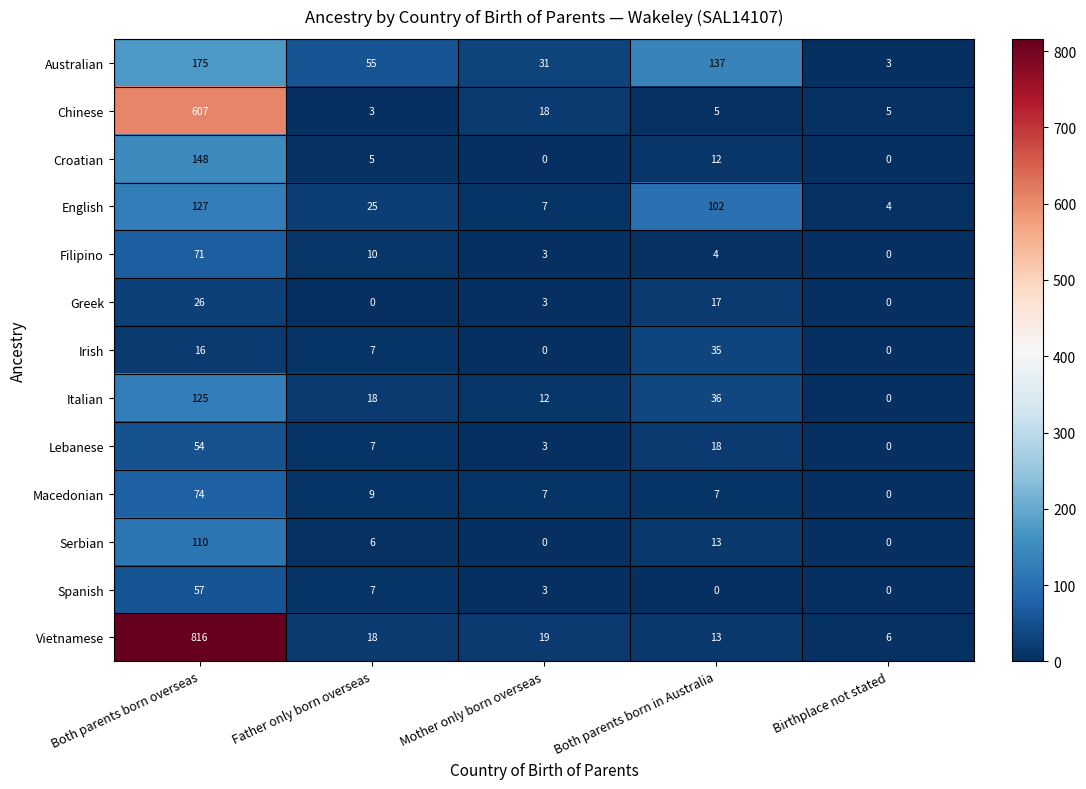

What is the difference between the highest and lowest values at Birthplace not stated?

6